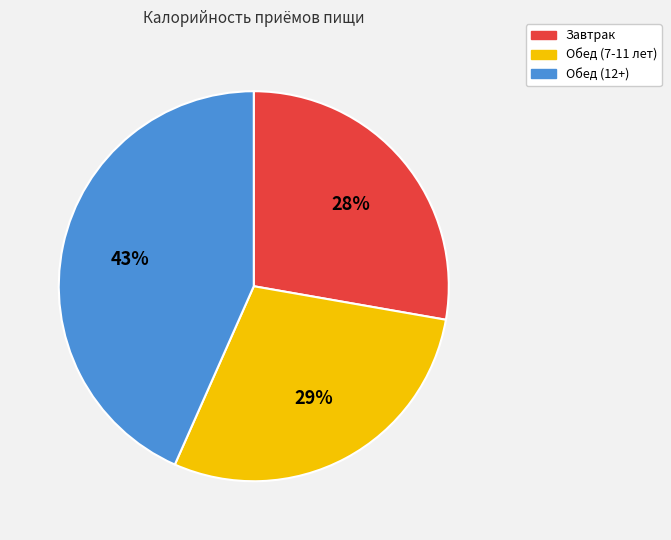

Does Завтрак represent more than half of the total?

No